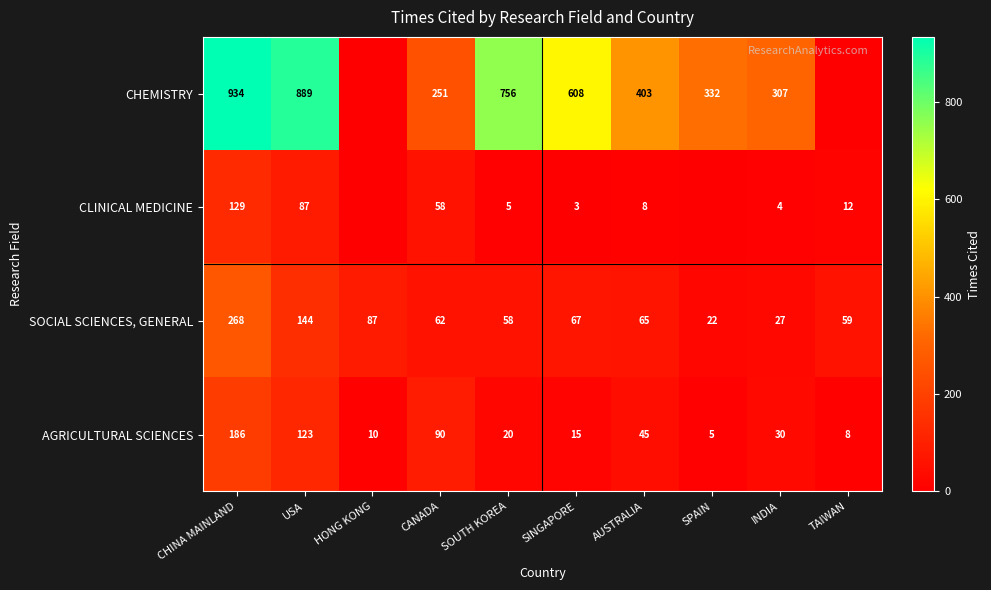

At which label does SOCIAL SCIENCES, GENERAL first exceed 65?

CHINA MAINLAND